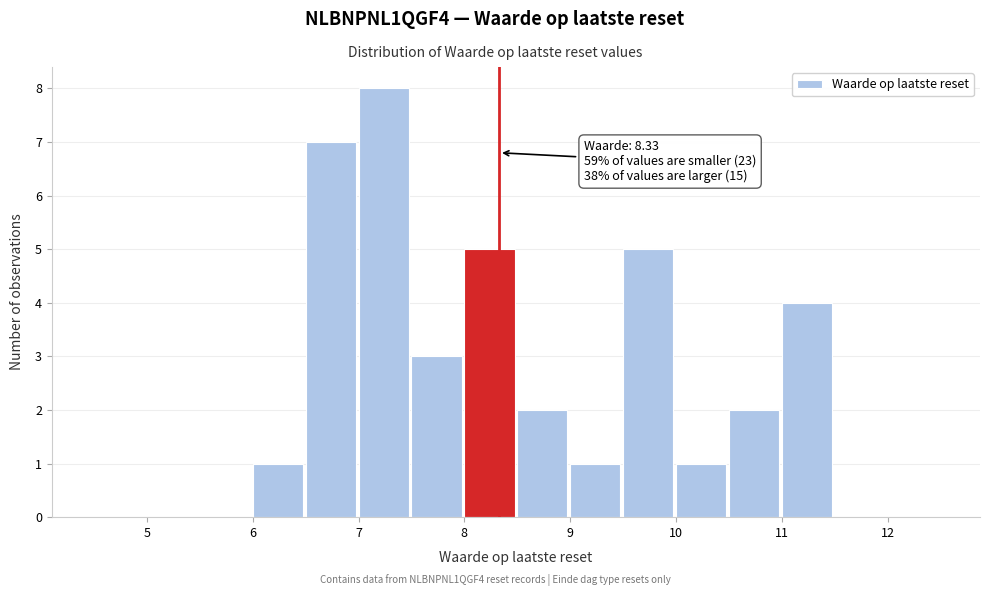

Which range on the x-axis has the tallest bar?

7.0 to 7.5